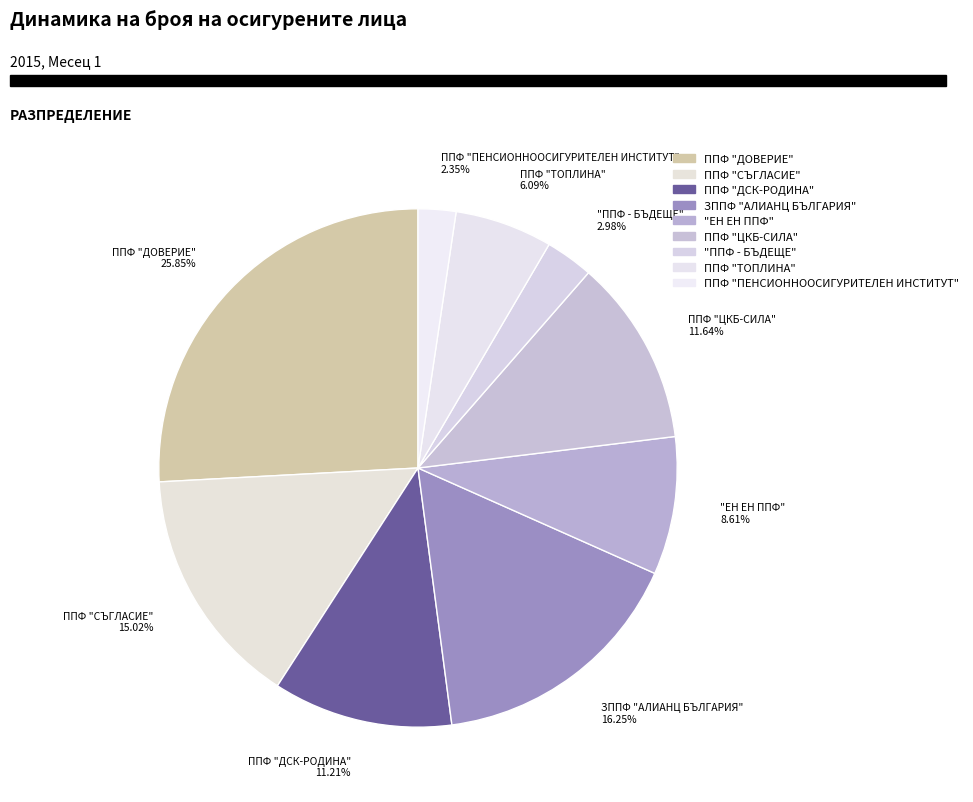

Which category has the biggest portion of the pie?

ППФ "ДОВЕРИЕ"